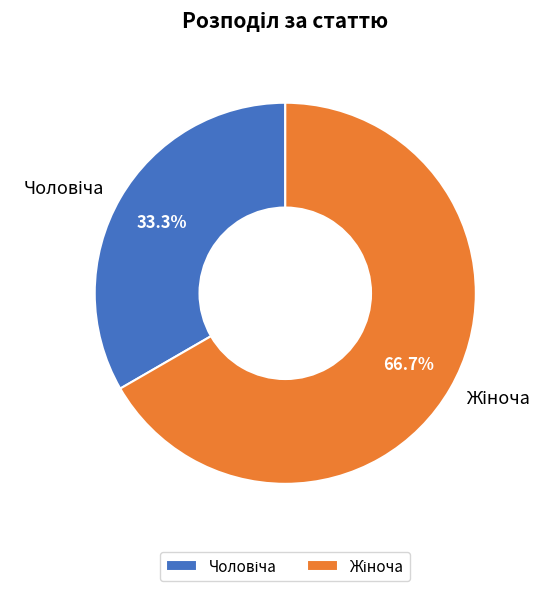

Is there a majority slice in this chart?

Yes